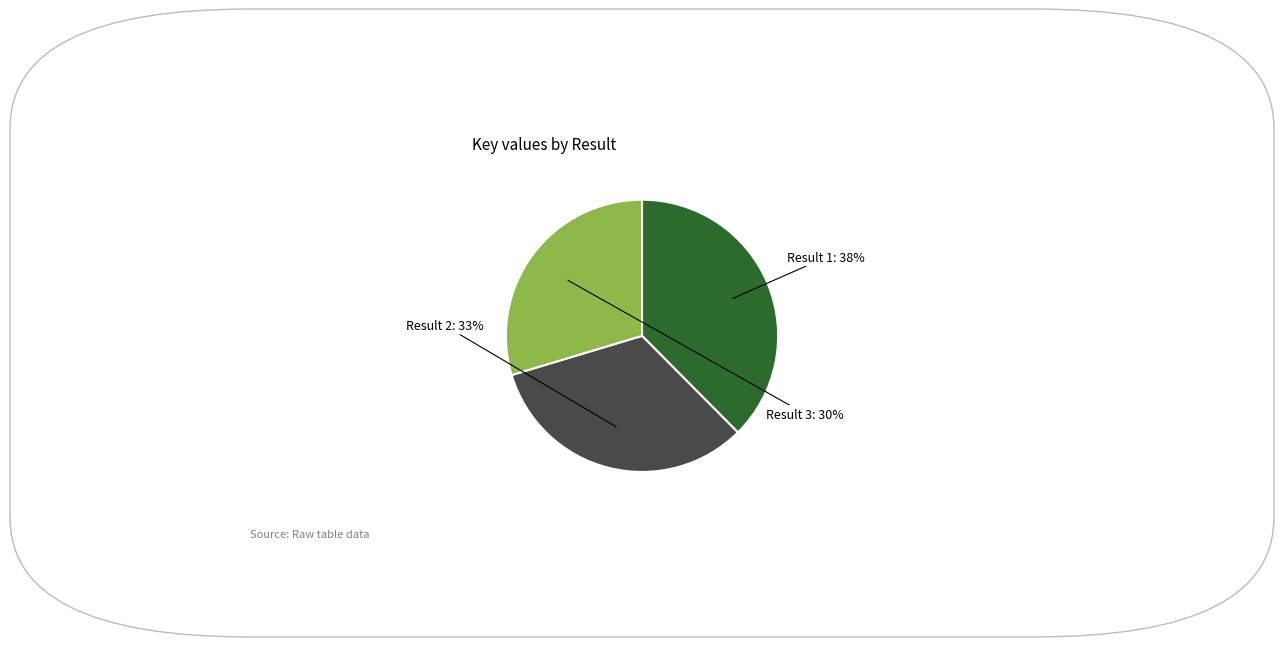

To the nearest percent, what is the average slice percentage?

33%